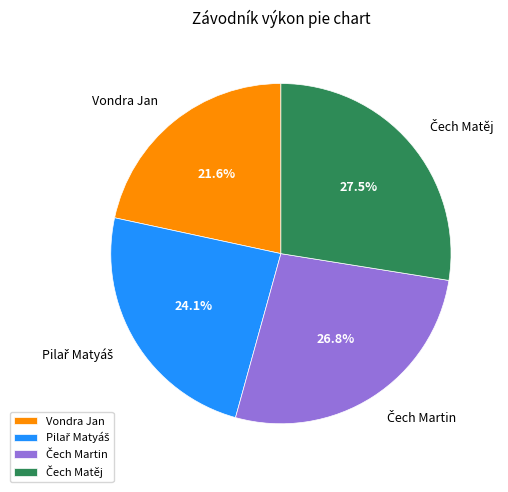

Count the number of slices in the pie.

4